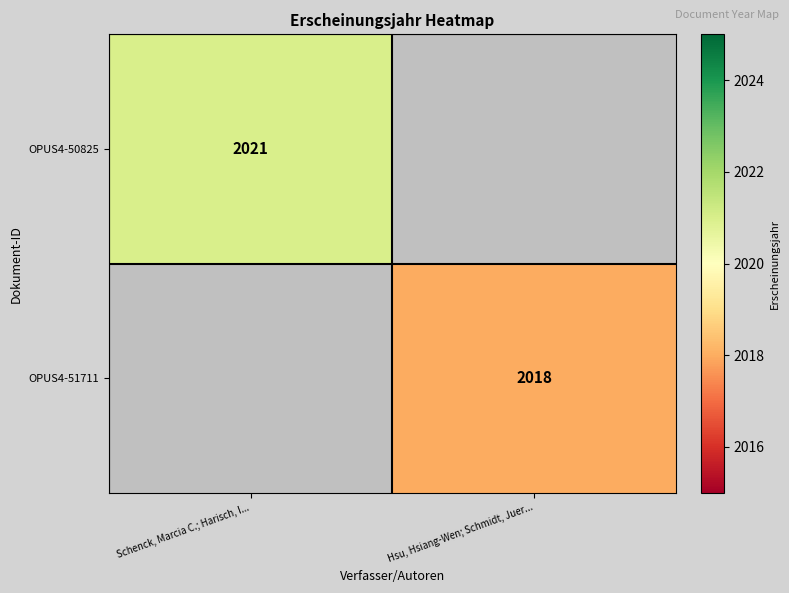

The OPUS4-50825 series shows 1382 at Schenck, Marcia C.; Harisch, I.... True or false?

False